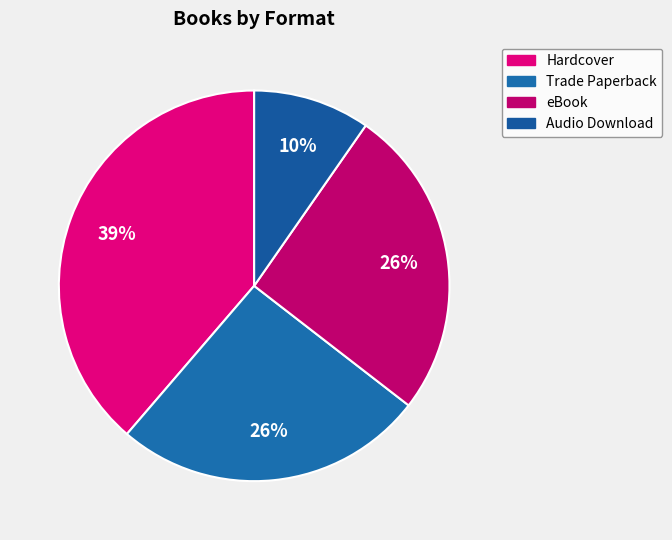

Does eBook represent more than half of the total?

No